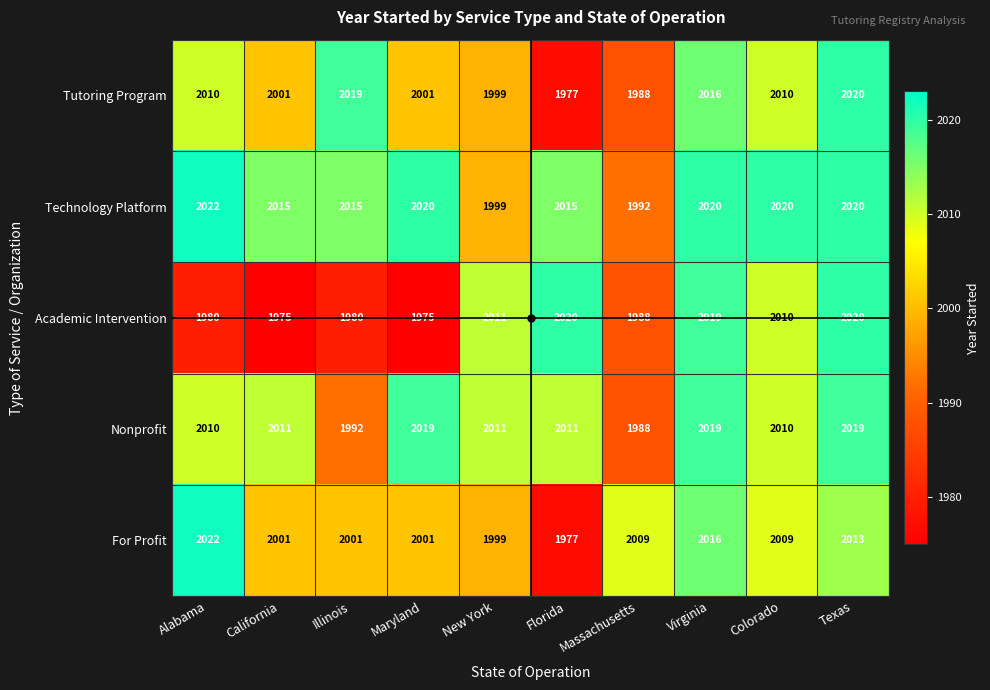

What is the total value across all series at Florida?

10000